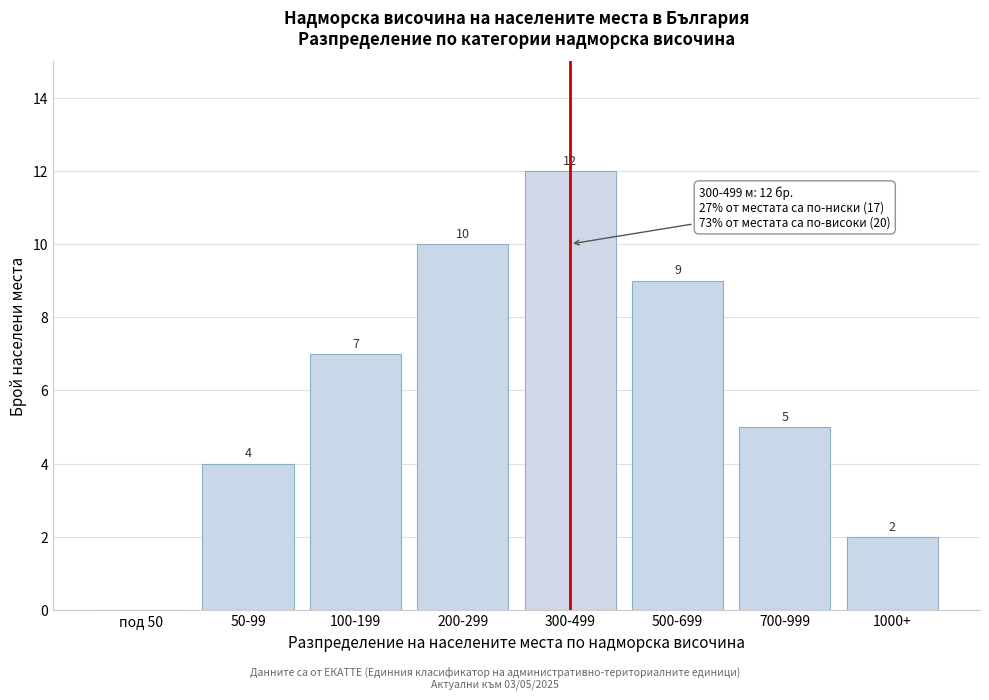

Reading right to left, transcribe all the data shown in this chart.

1000+=2	700-999=5	500-699=9	300-499=12	200-299=10	100-199=7	50-99=4	под 50=0